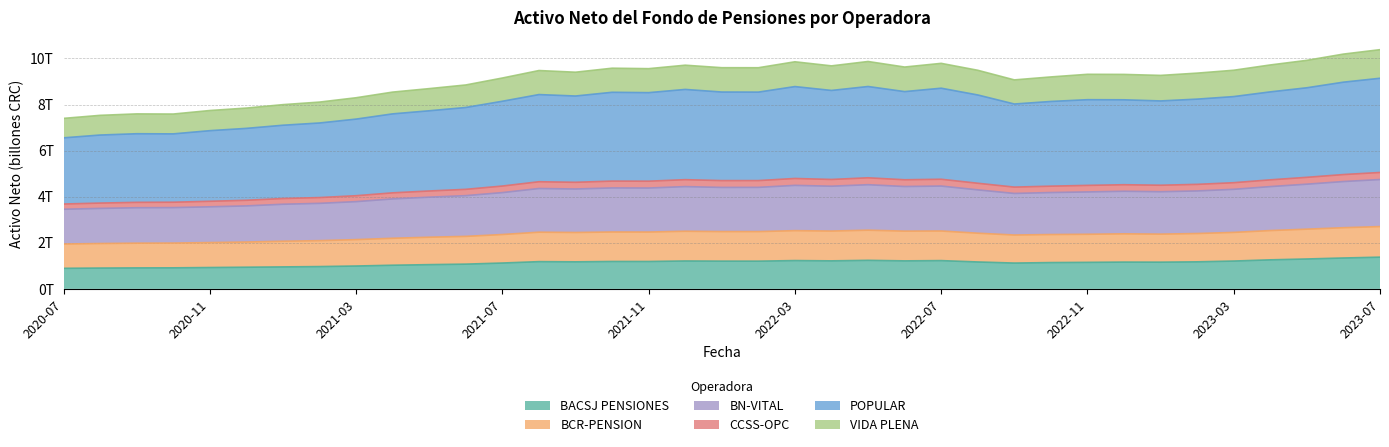

What are all the series names shown in the legend?

BACSJ PENSIONES, BCR-PENSION, BN-VITAL, CCSS-OPC, POPULAR, VIDA PLENA